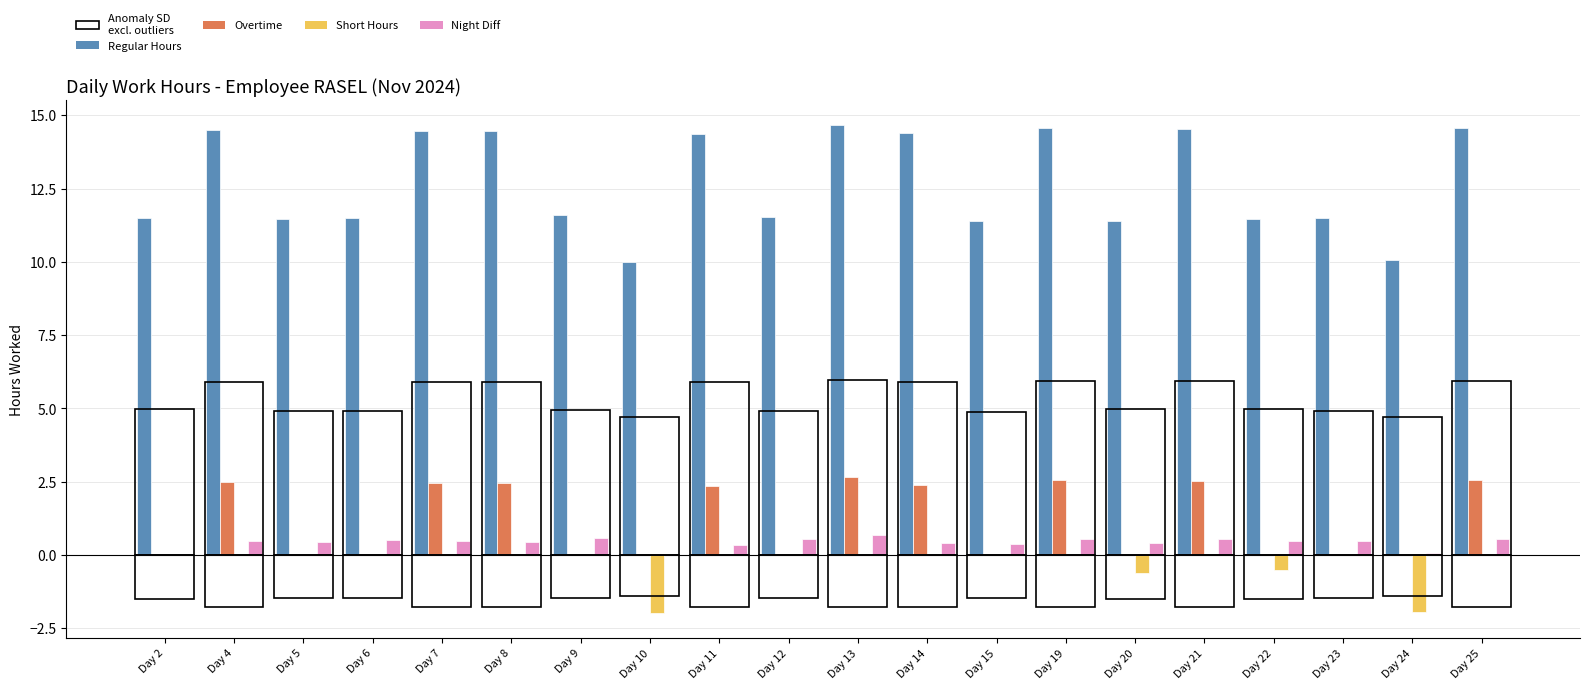

What is the difference between the maximum and minimum values in the Short Hours series?

2.0